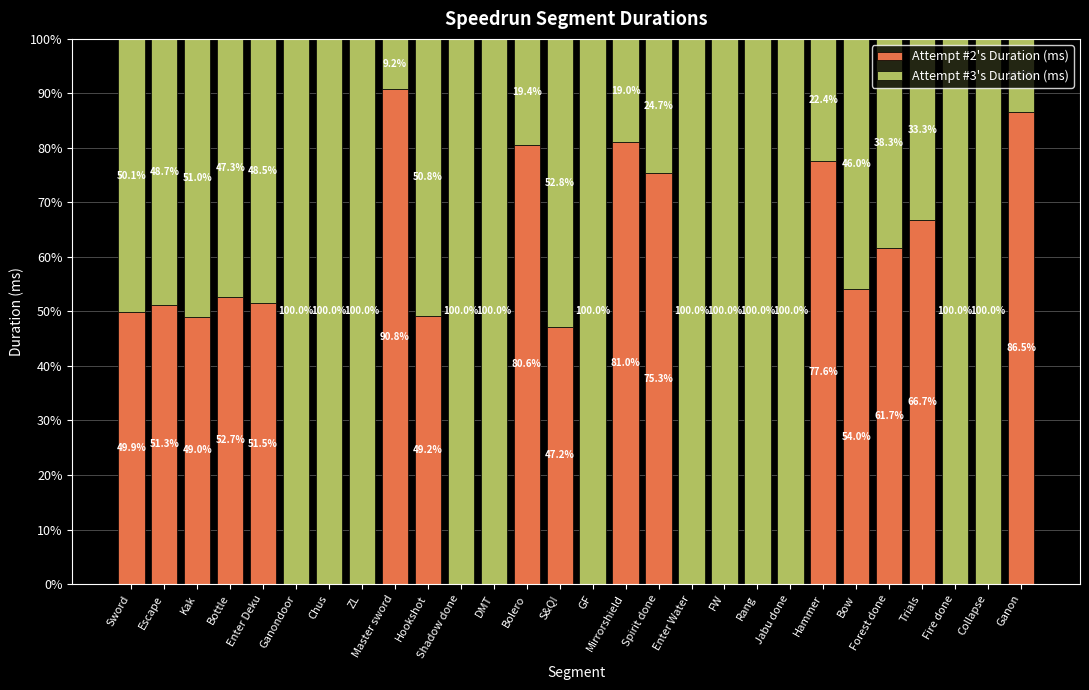

At which label is Attempt #2's Duration (ms) closest to 45?

S&Q!